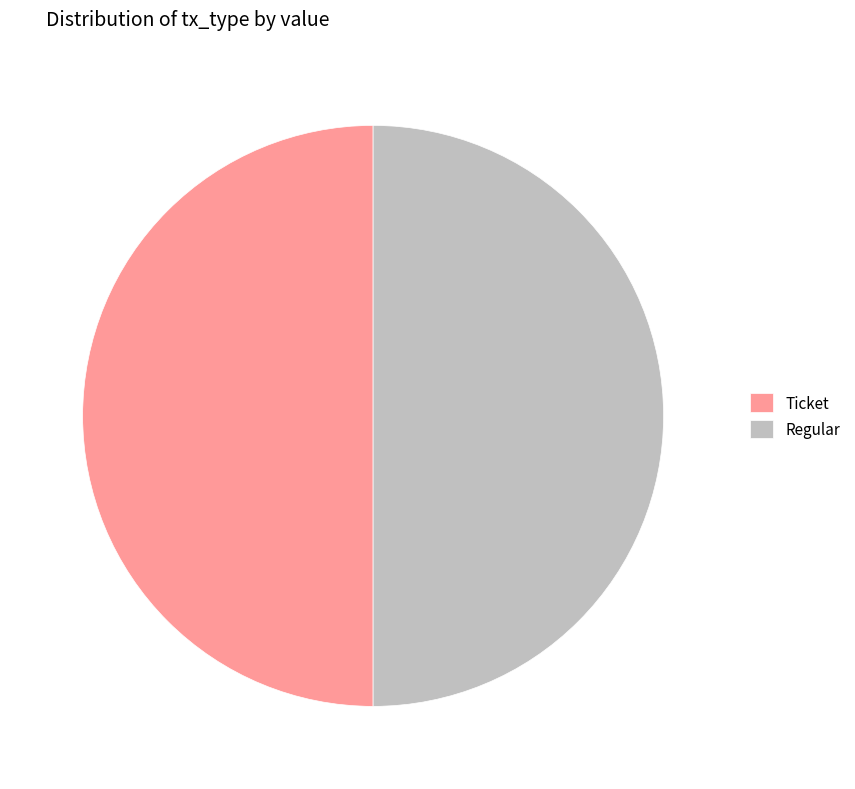

What is the ratio of the value at Regular to the value at Ticket?

1.0